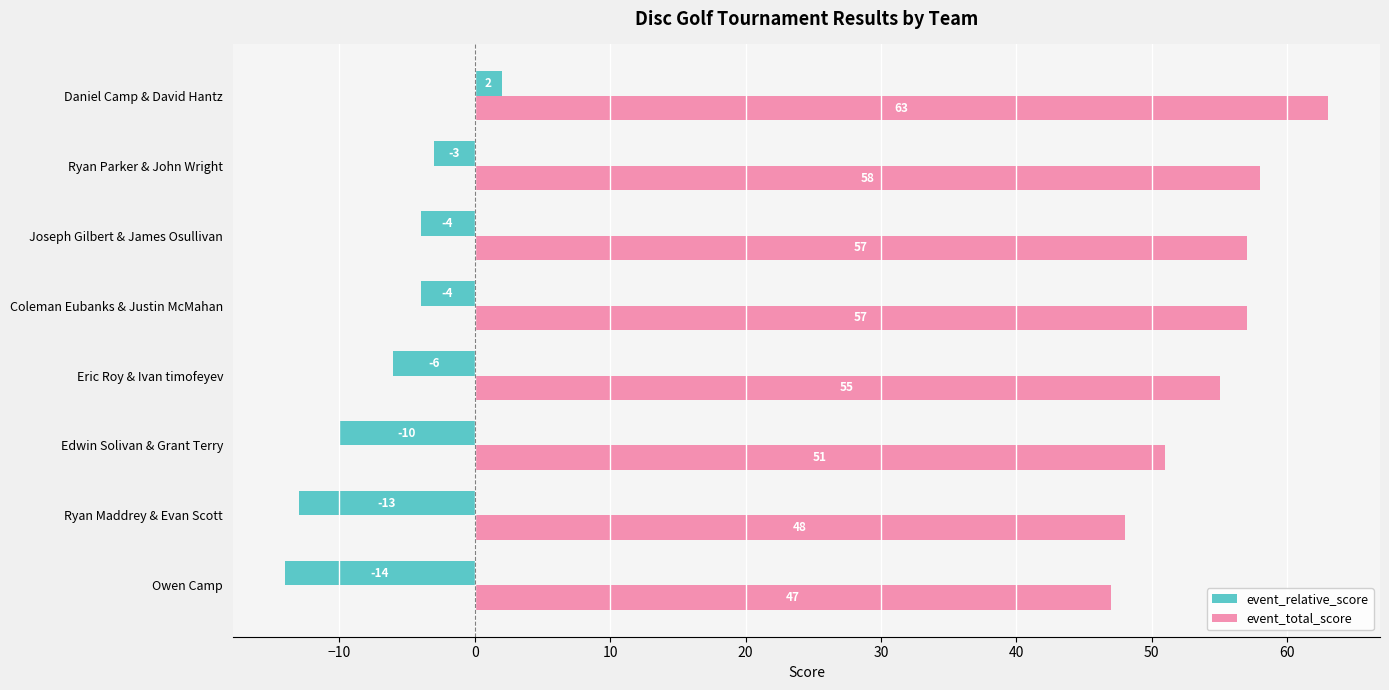

What is the approximate value of event_total_score at Edwin Solivan & Grant Terry, to the nearest 10?

50